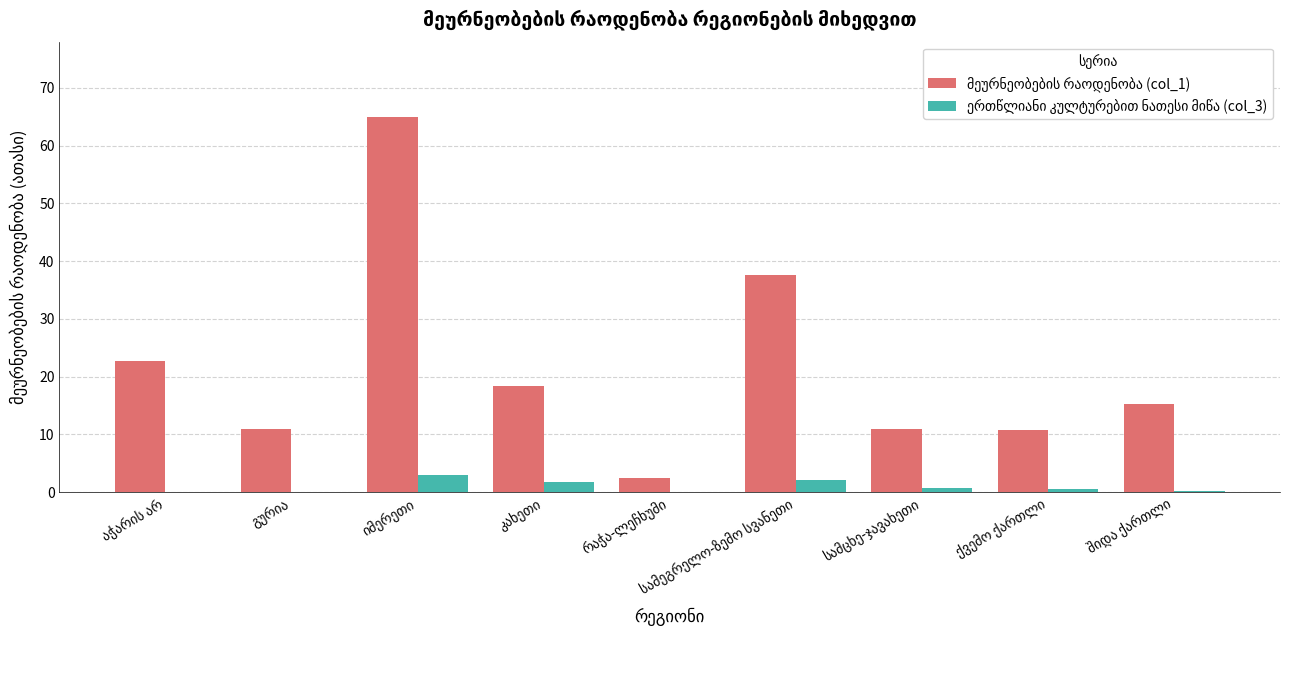

What is the maximum value shown in the chart?

65.0